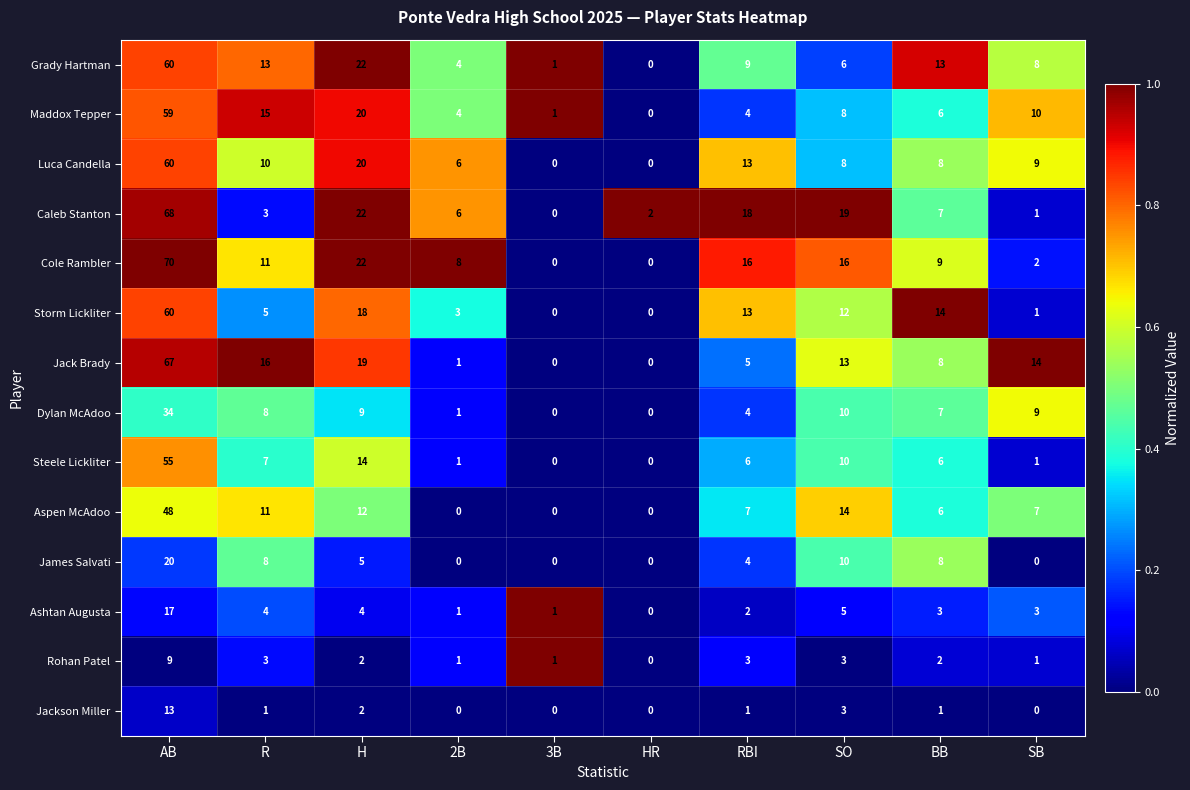

What is the maximum value for Maddox Tepper?

59